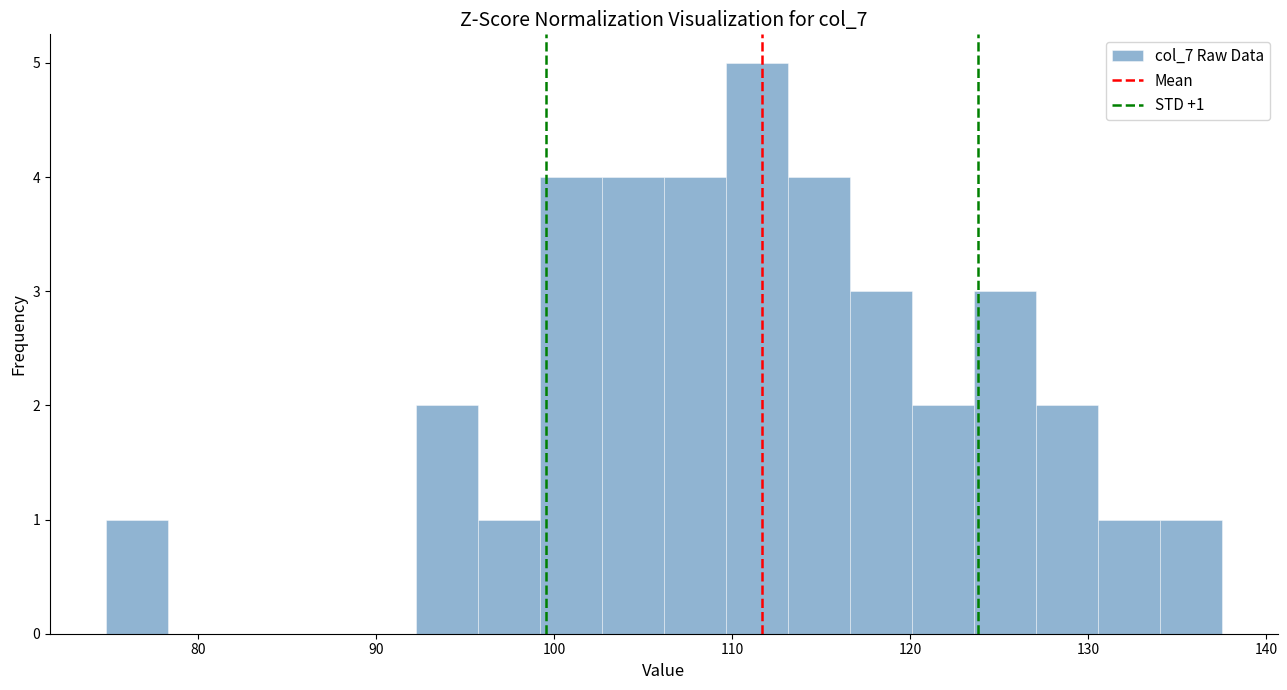

Read against the x-axis, roughly where is the centre of the tallest bar?

111